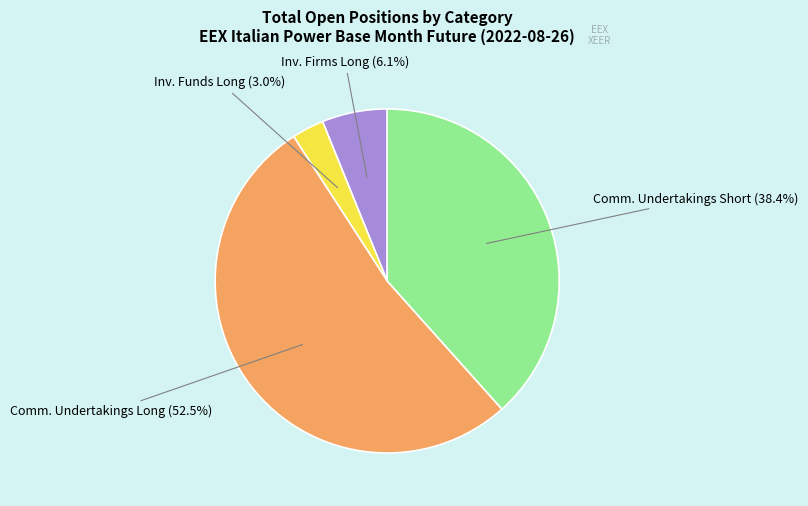

Rank the categories by value from lowest to highest.

Inv. Funds Long, Inv. Firms Long, Comm. Undertakings Short, Comm. Undertakings Long